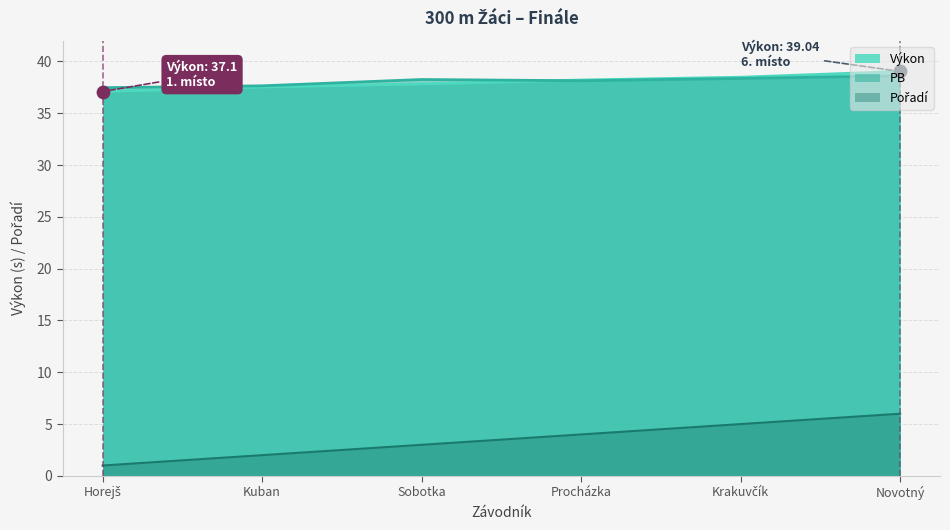

What is the total value across all series at Horejš?

75.6